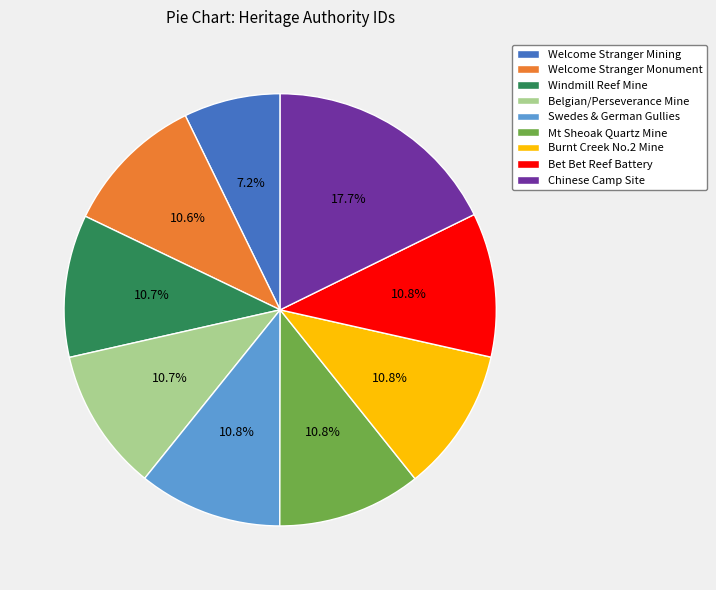

What is the largest slice in the pie chart?

Chinese Camp Site